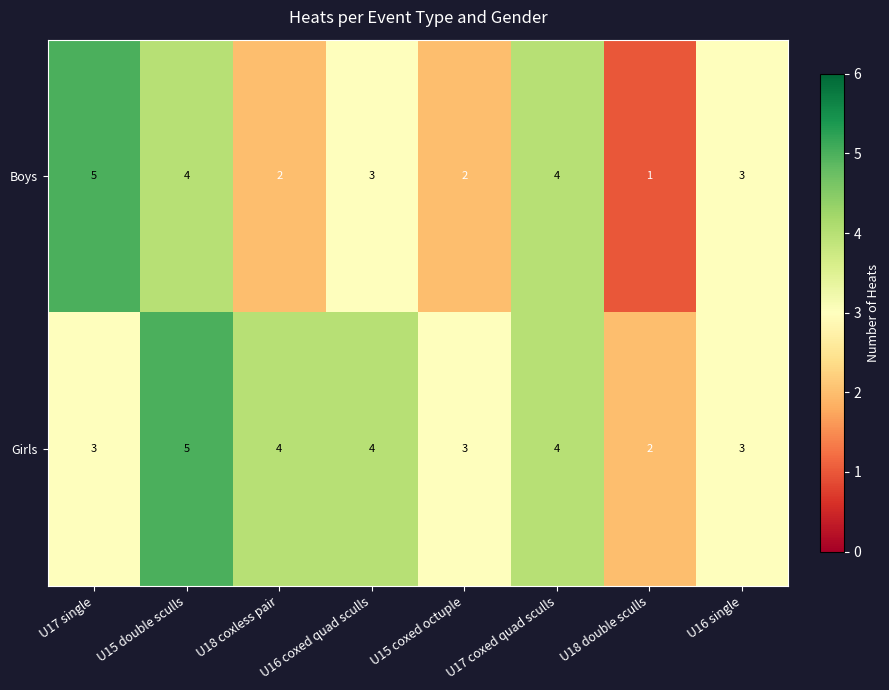

The value of Girls at U17 single is 1. True or false?

False